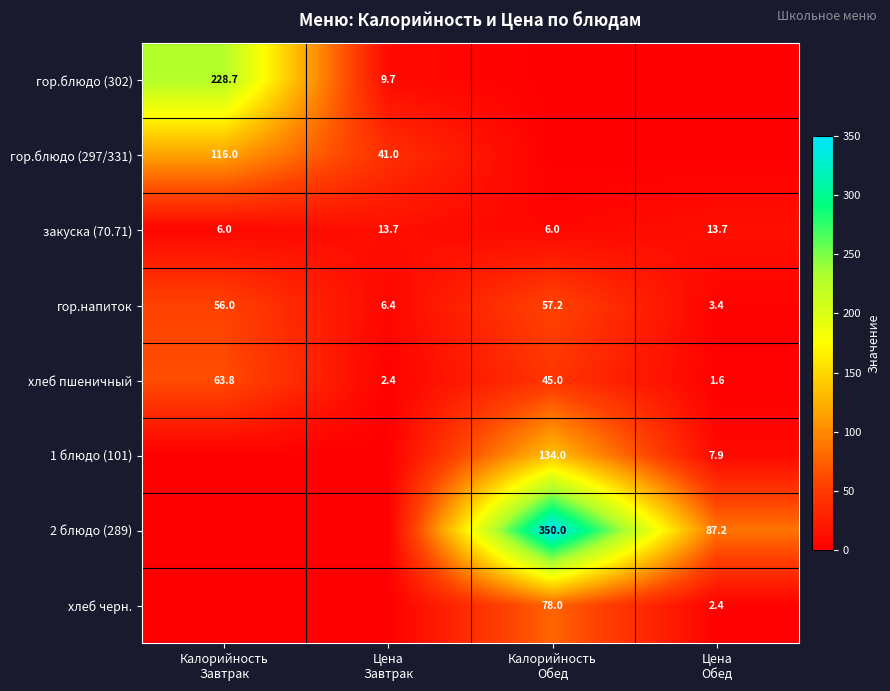

What is the difference between the maximum and minimum values in the гор.напиток series?

53.8